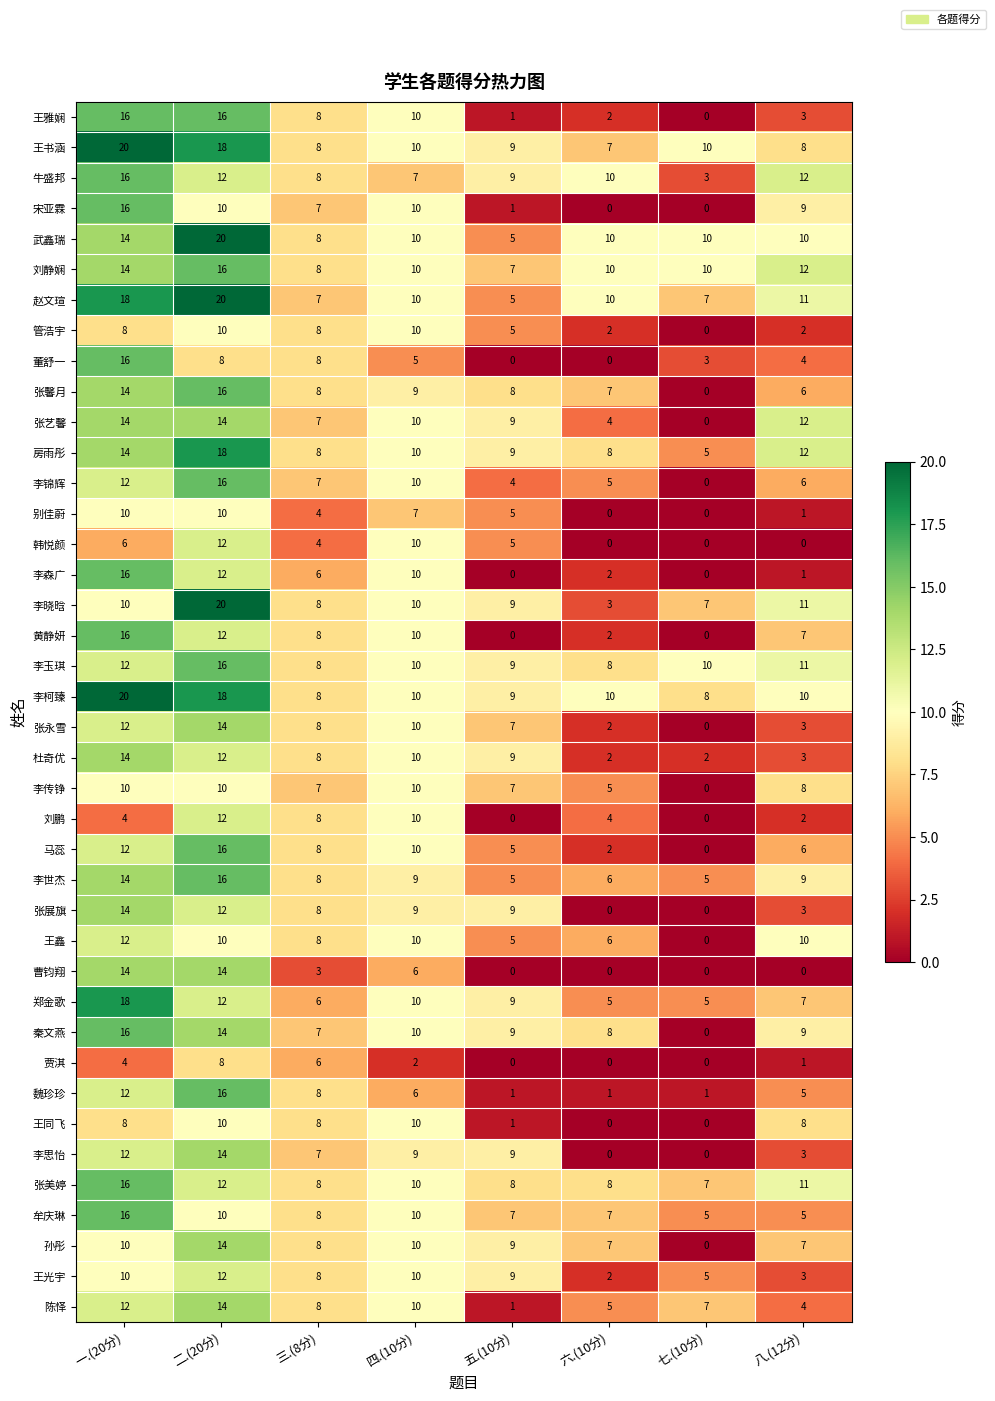

What is the sum of all 马蕊 values?

59